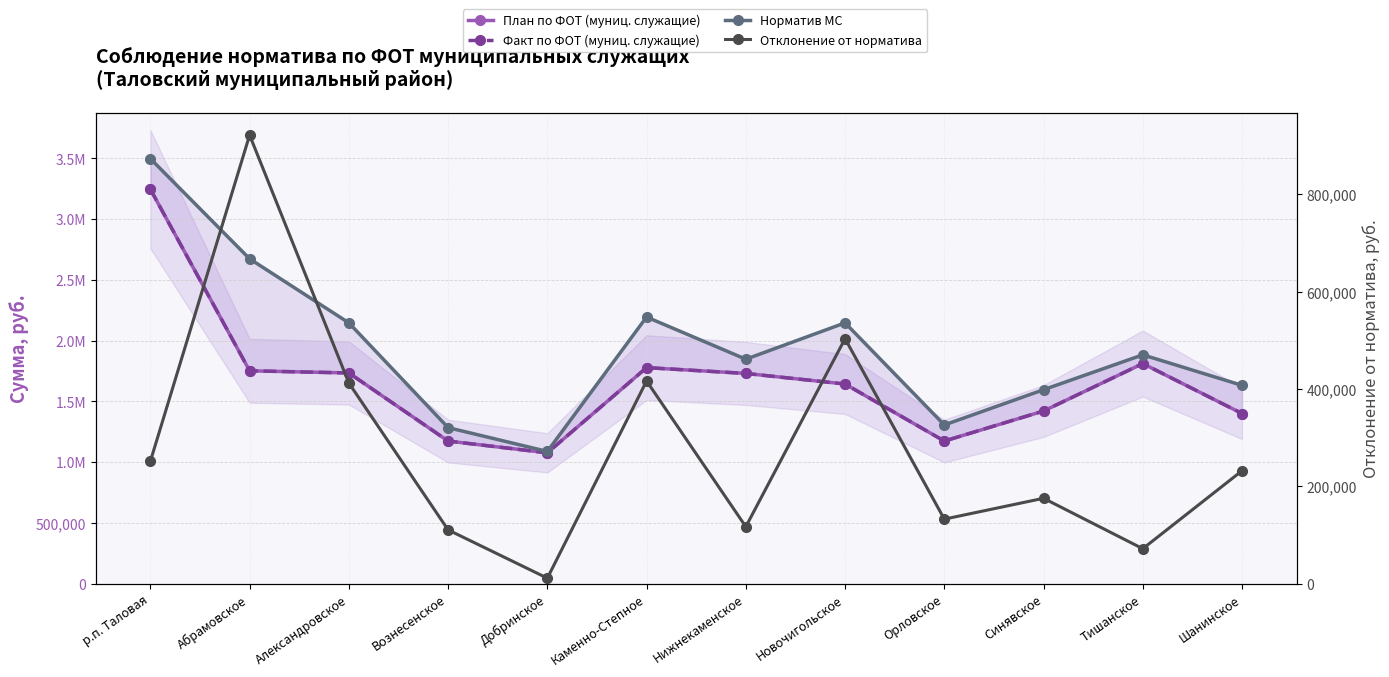

True or false: Отклонение от норматива and План по ФОТ (муниц. служащие) intersect in this chart.

False